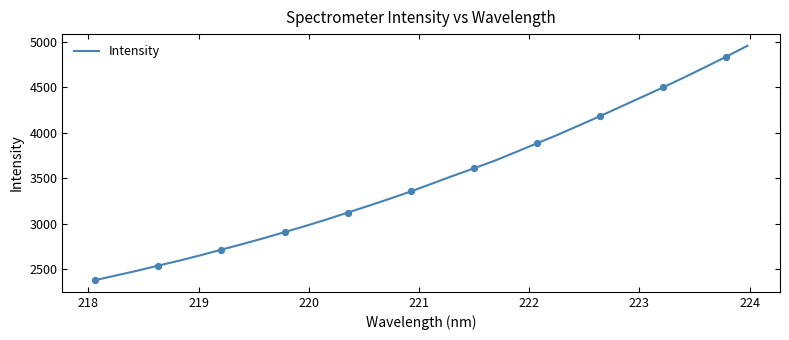

What is the minimum value shown in the chart?

2381.5